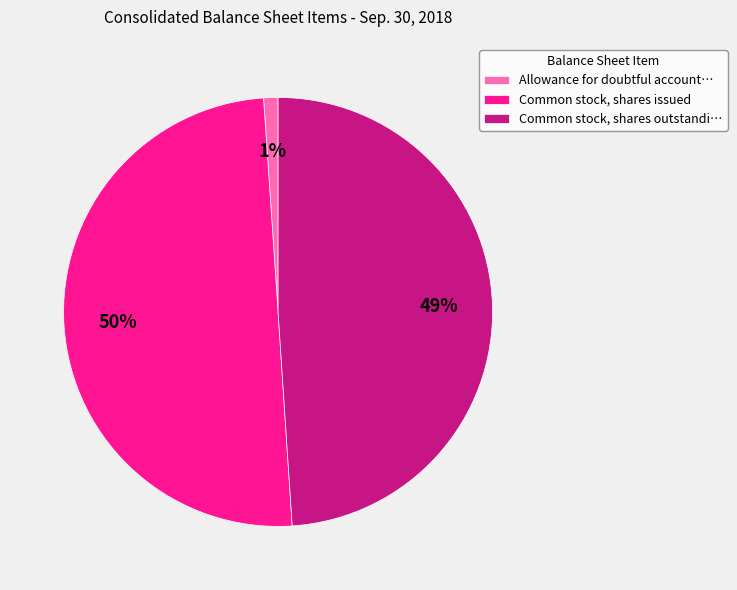

Which has a higher value, Common stock, shares issued or Common stock, shares outstandi…?

Common stock, shares issued